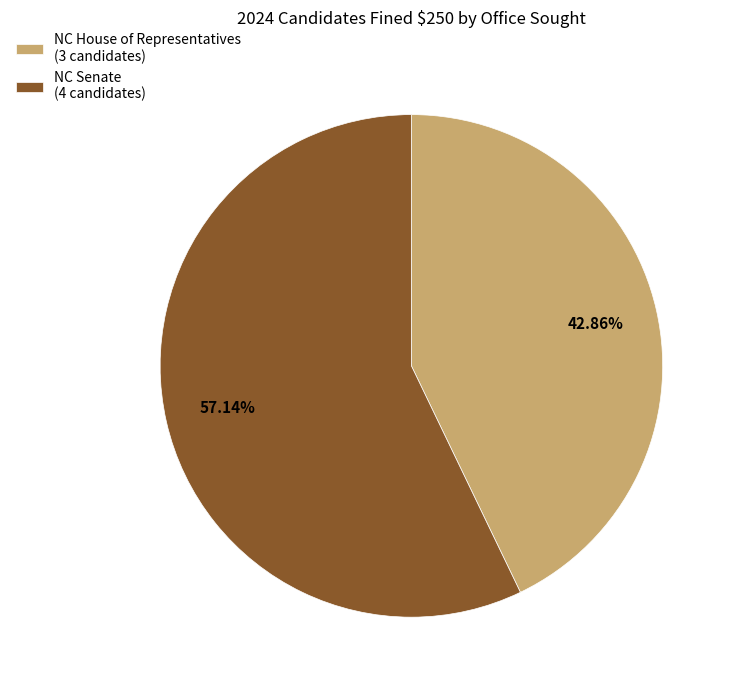

What is the ratio of the value at NC Senate (4 candidates) to the value at NC House of Representatives (3 candidates)?

1.3